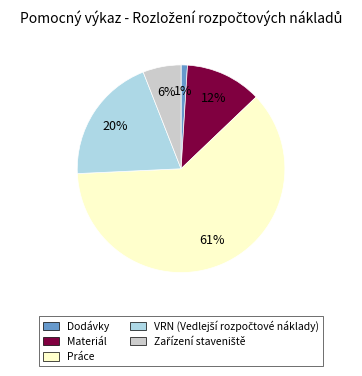

True or false: Dodávky accounts for 6% of the total.

False